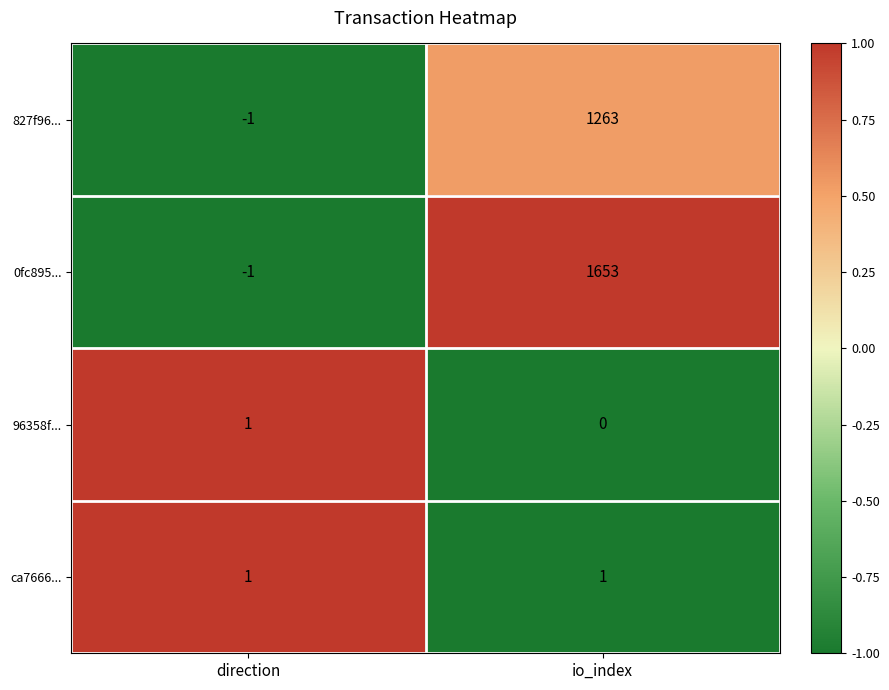

At which label does 0fc895... reach its peak?

io_index